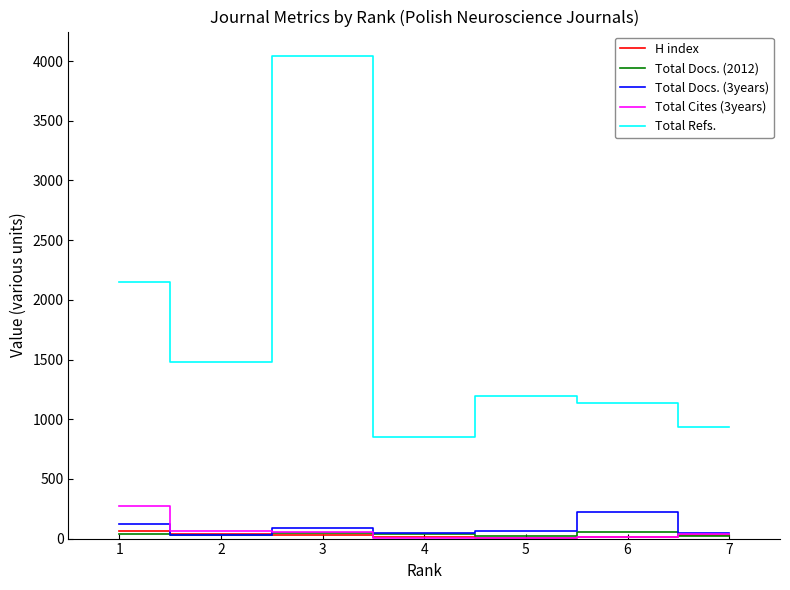

What is the maximum value for Total Refs.?

4045